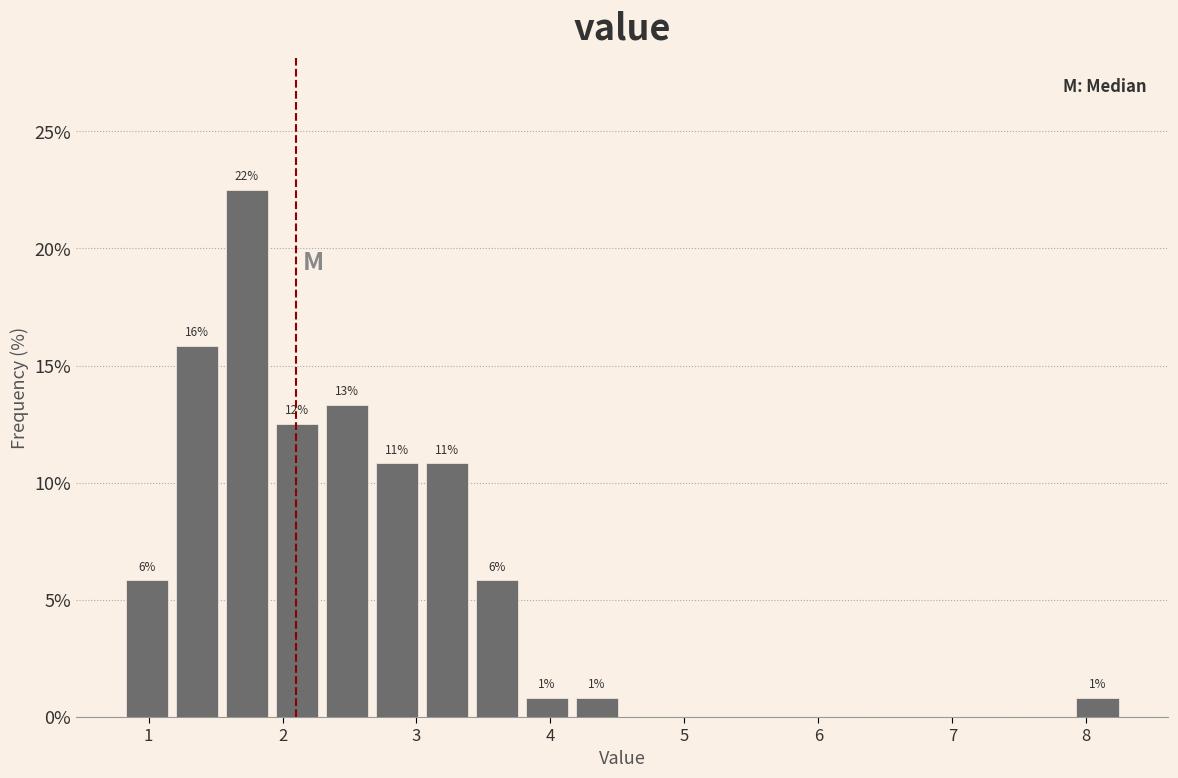

Around what value on the x-axis is the tallest bar? Give the approximate position of its centre, as read against the axis.

1.7